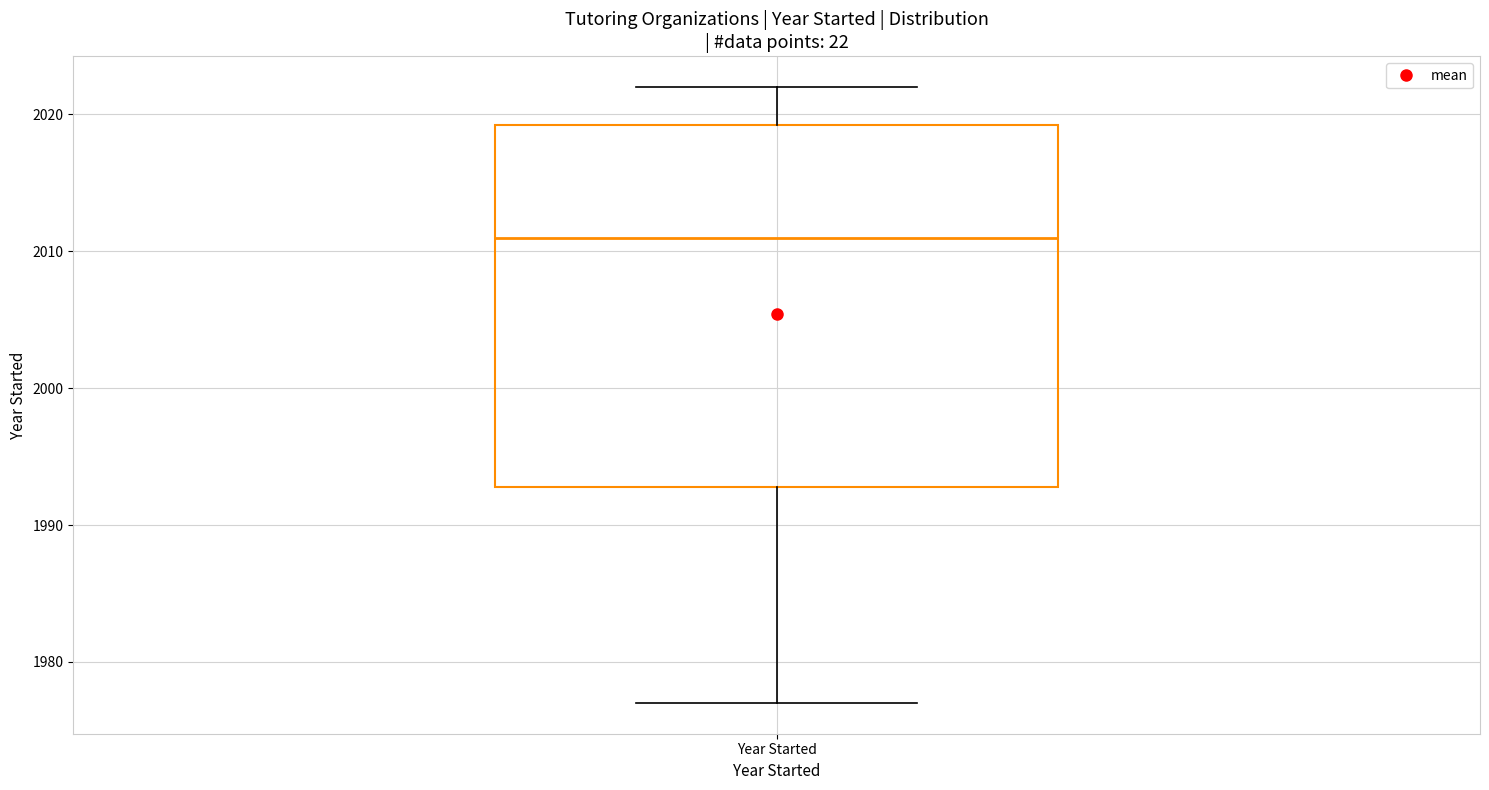

Where is the upper edge of the box for Year Started on the y-axis? The values are not printed on the chart, so give them approximately, as read against the axis.

2019